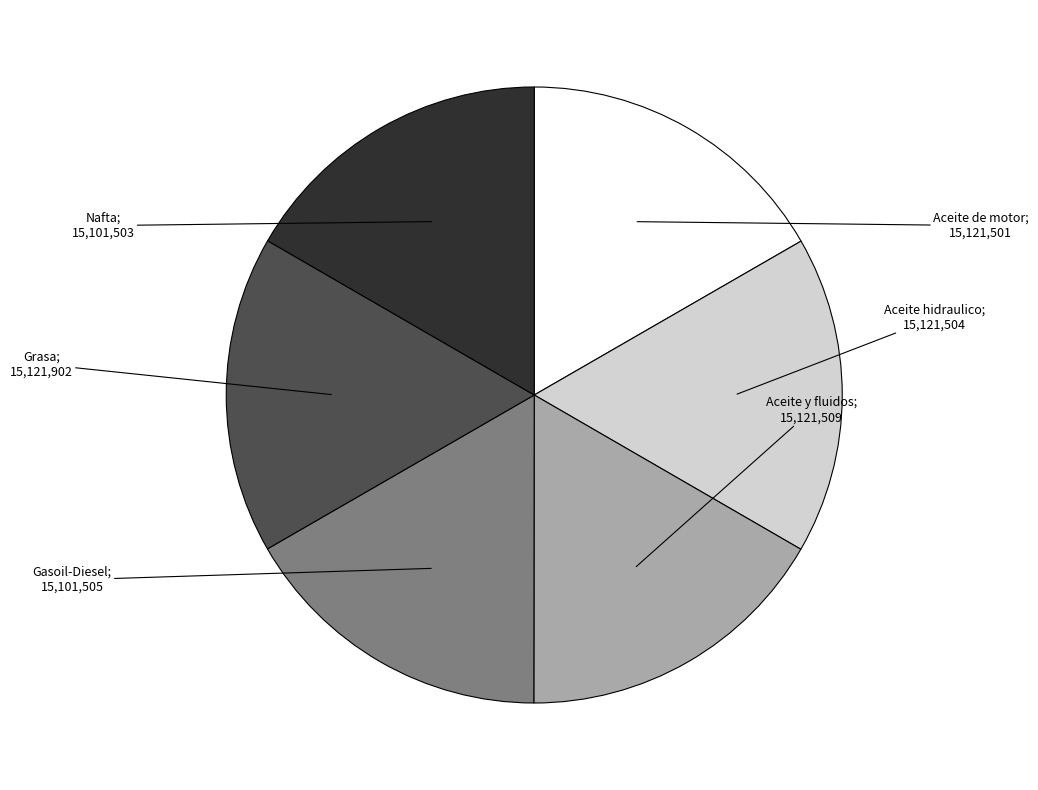

Is there a majority slice in this chart?

No